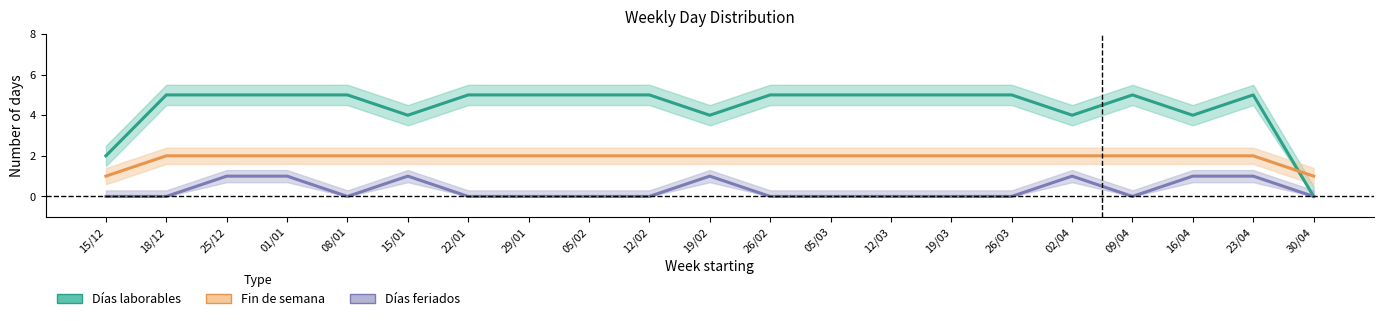

What is the spread (max minus min) of values at 26/02?

5